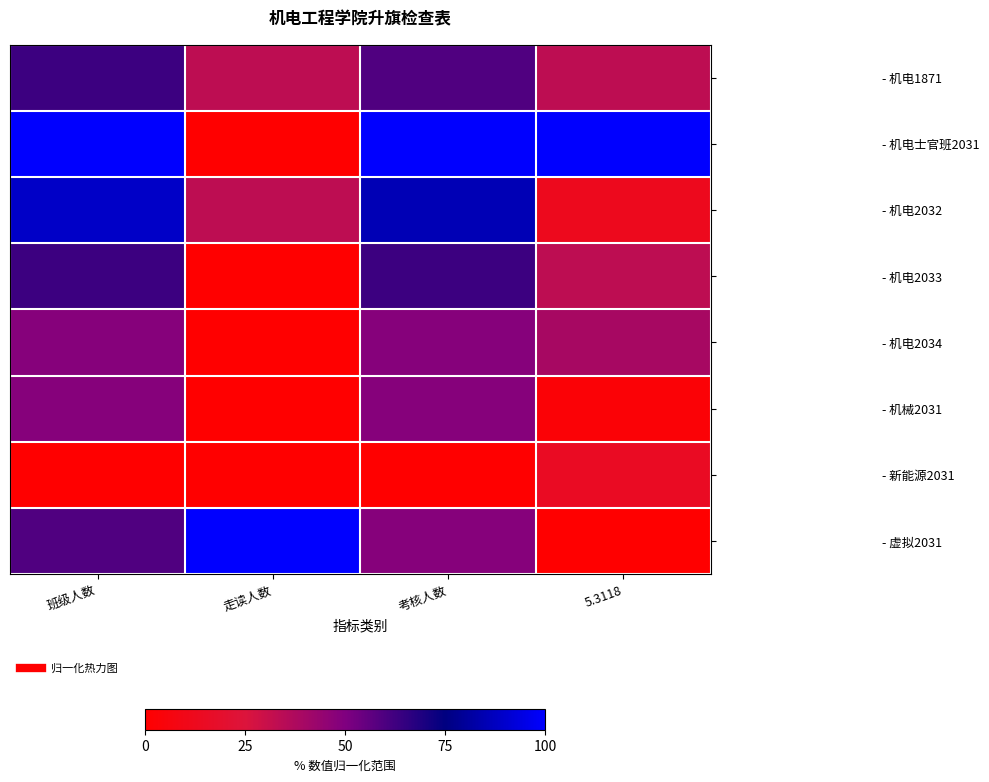

Reading left to right, transcribe all the data shown in this chart.

- 机电1871: 班级人数=63.0	走读人数=33.3	考核人数=59.3	5.3118=33.3
- 机电士官班2031: 班级人数=100.0	走读人数=0.0	考核人数=100.0	5.3118=100.0
- 机电2032: 班级人数=88.9	走读人数=33.3	考核人数=85.2	5.3118=12.1
- 机电2033: 班级人数=63.0	走读人数=0.0	考核人数=63.0	5.3118=33.3
- 机电2034: 班级人数=48.1	走读人数=0.0	考核人数=48.1	5.3118=39.4
- 机械2031: 班级人数=48.1	走读人数=0.0	考核人数=48.1	5.3118=3.0
- 新能源2031: 班级人数=0.0	走读人数=0.0	考核人数=0.0	5.3118=15.2
- 虚拟2031: 班级人数=59.3	走读人数=100.0	考核人数=48.1	5.3118=0.0